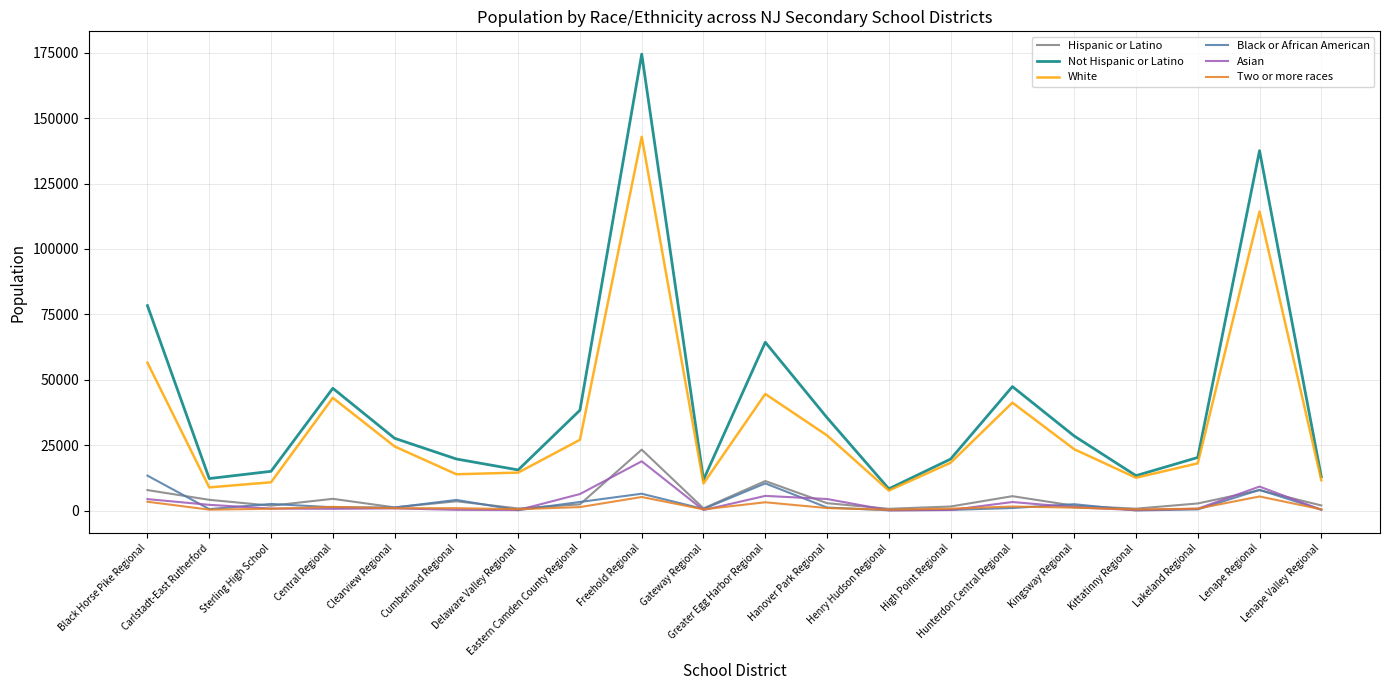

True or false: White and Two or more races cross at least once.

False